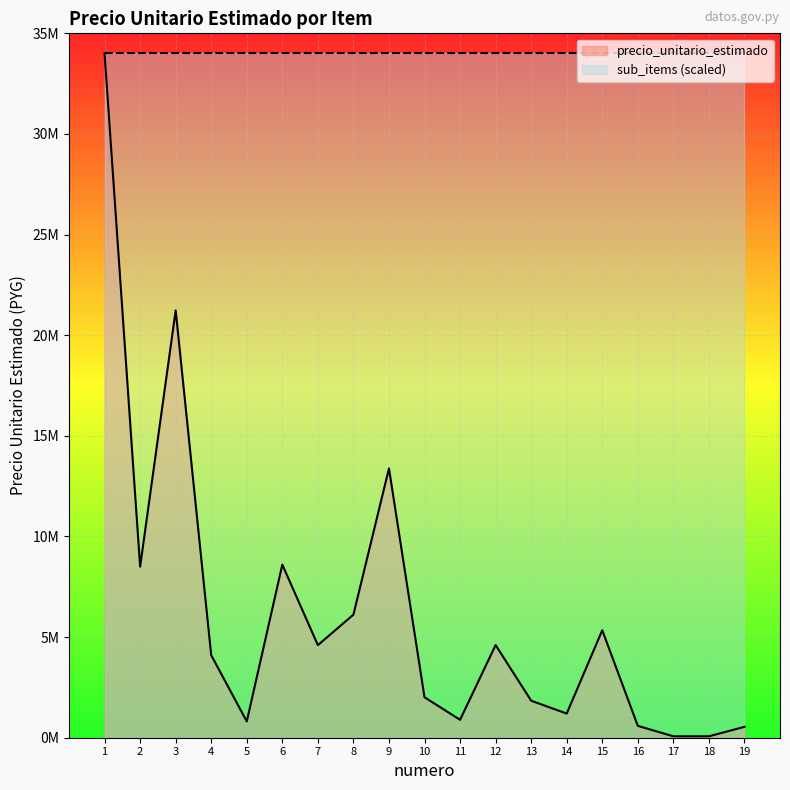

Where is the first local maximum?

3